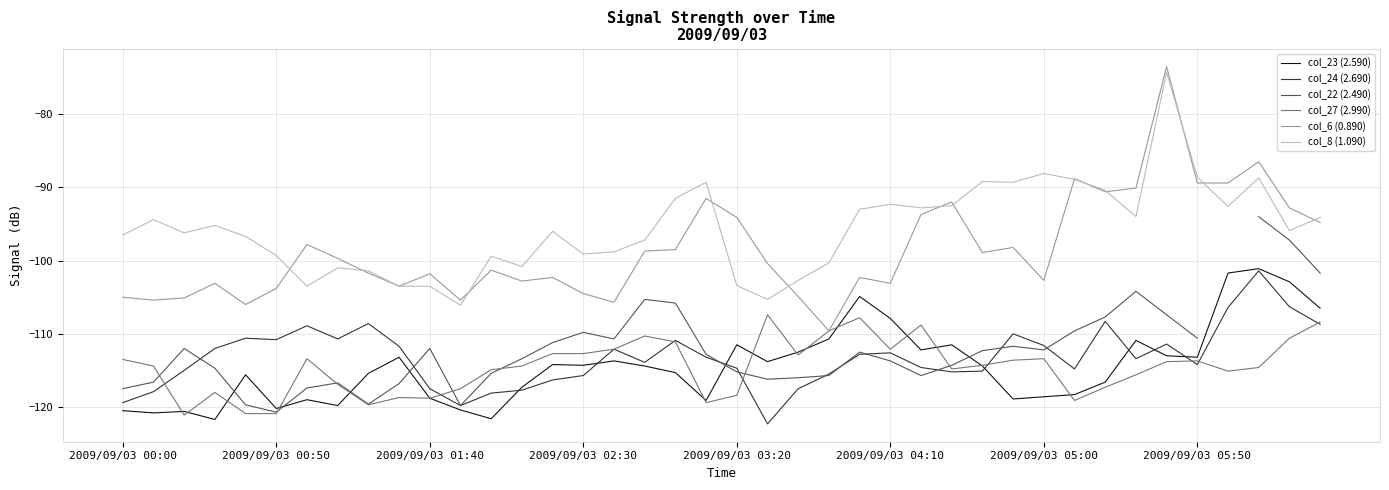

Which series has the widest spread of values?

col_6 (0.890)